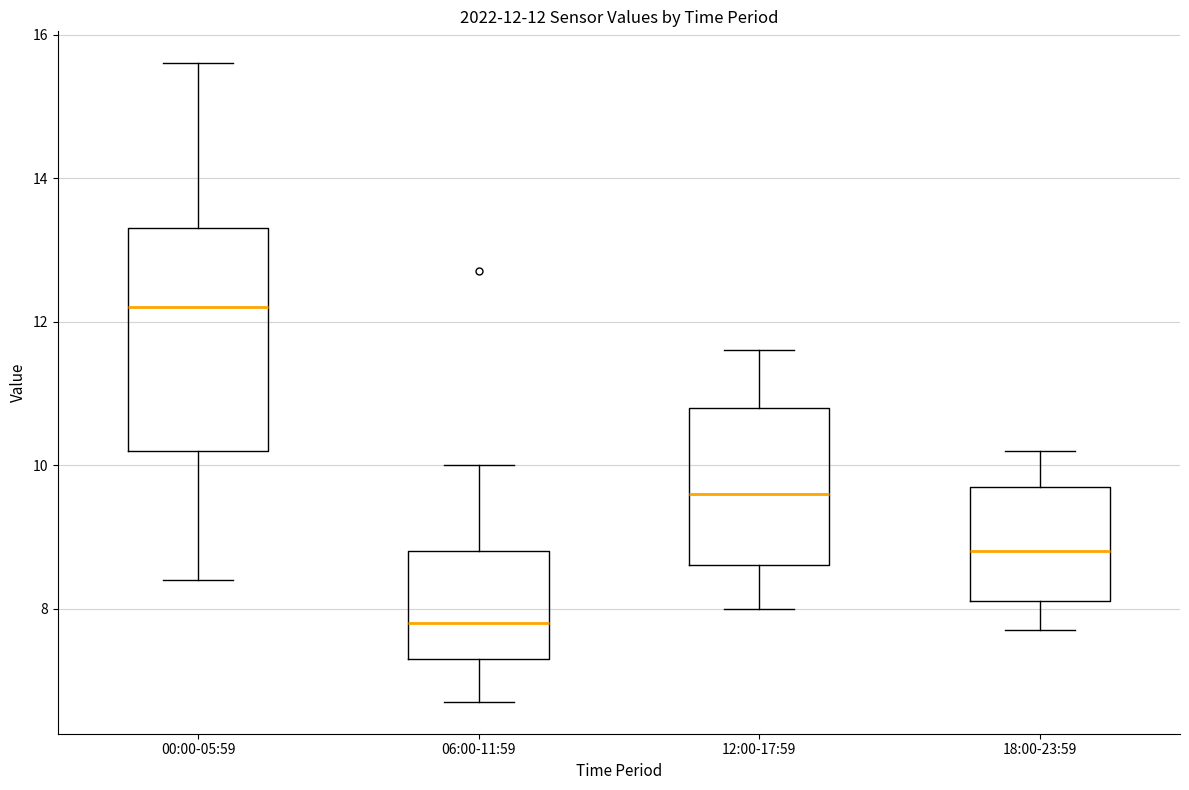

Comparing the boxes themselves (not the whiskers), which one is the tallest?

00:00-05:59